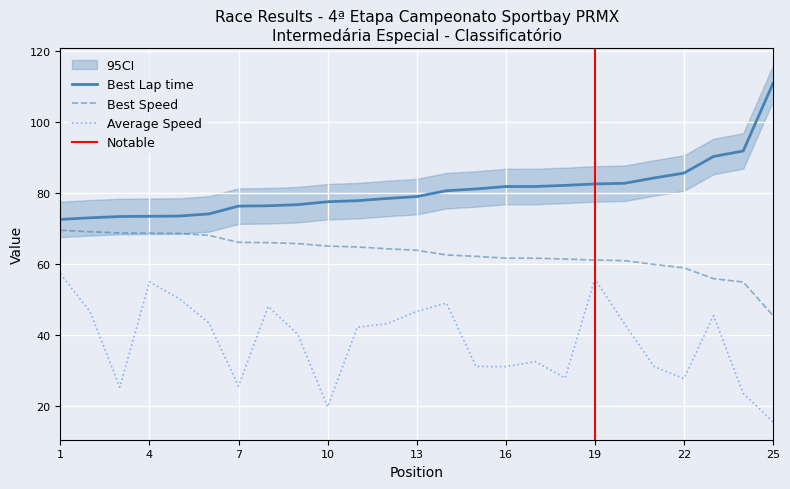

How many values in the Best Speed series exceed 63?

13